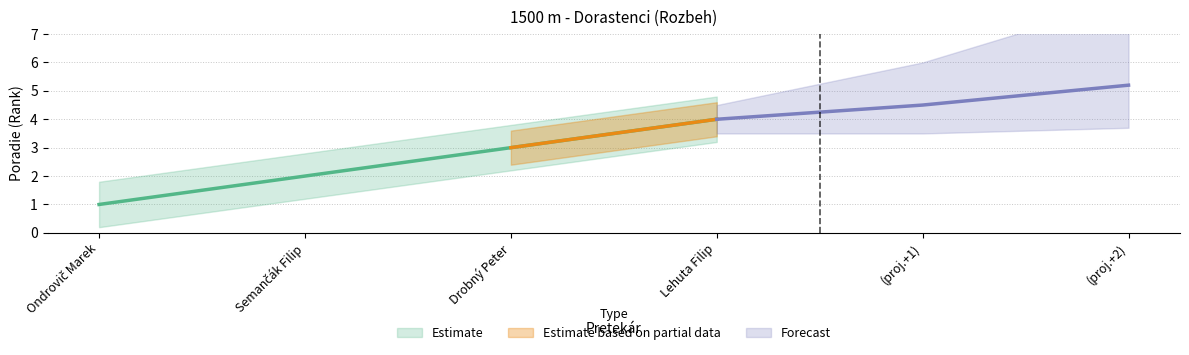

The chart shows a value of 2 at Semančák Filip. True or false?

True